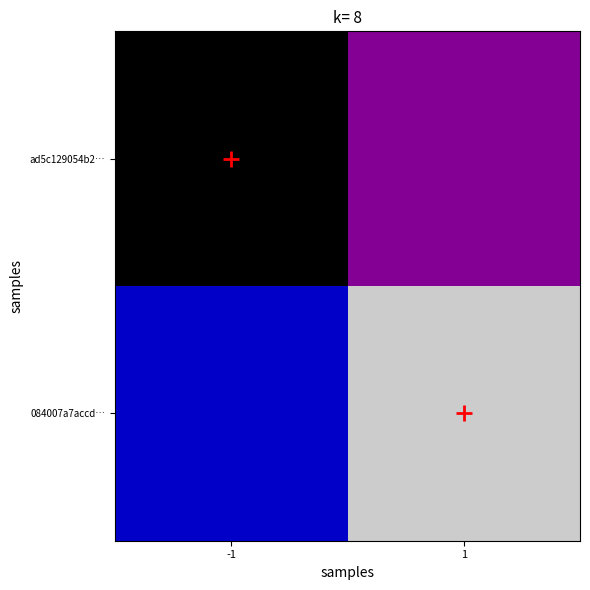

At how many categories does at least one series exceed 5?

1